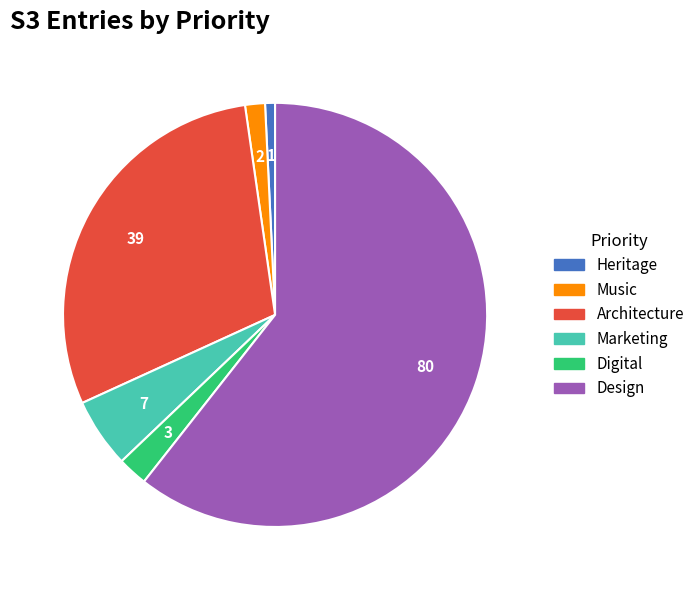

Which category has the biggest portion of the pie?

Design